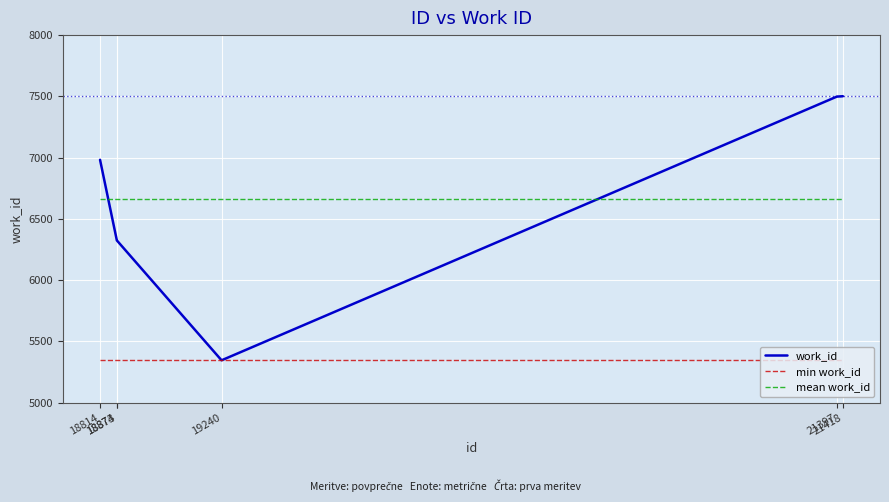

Rank the series by their maximum value, from highest to lowest.

work_id, mean work_id, min work_id